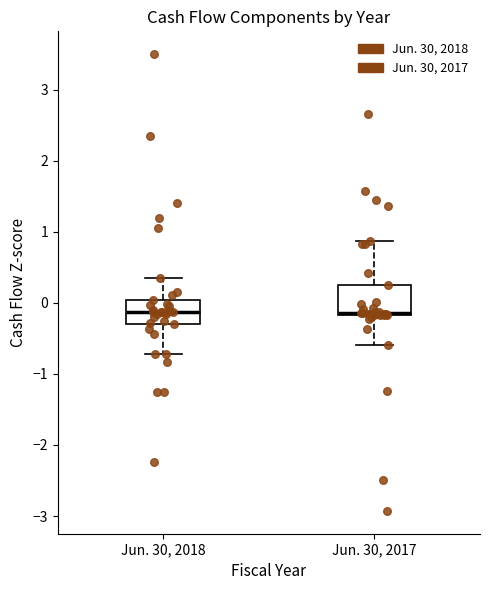

Reading left to right, transcribe this box plot: for each box, give where its median line is, the range the box spans, and where its two whiskers end, as read against the y-axis. The values are not printed on the chart, so give them approximately, as read against the axis.

Jun. 30, 2018: median -0.1, box -0.3 to 0.0, whiskers -0.7 to 0.3
Jun. 30, 2017: median -0.1 (drawn on the box's lower edge), box -0.2 to 0.3, whiskers -0.6 to 0.9